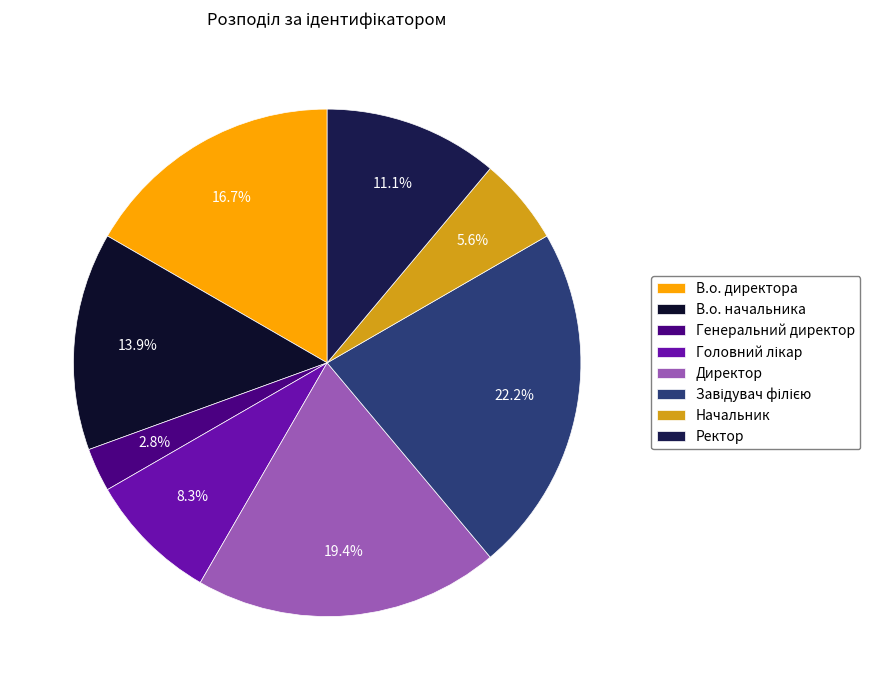

Is it true that Генеральний директор is 3% of the pie?

True